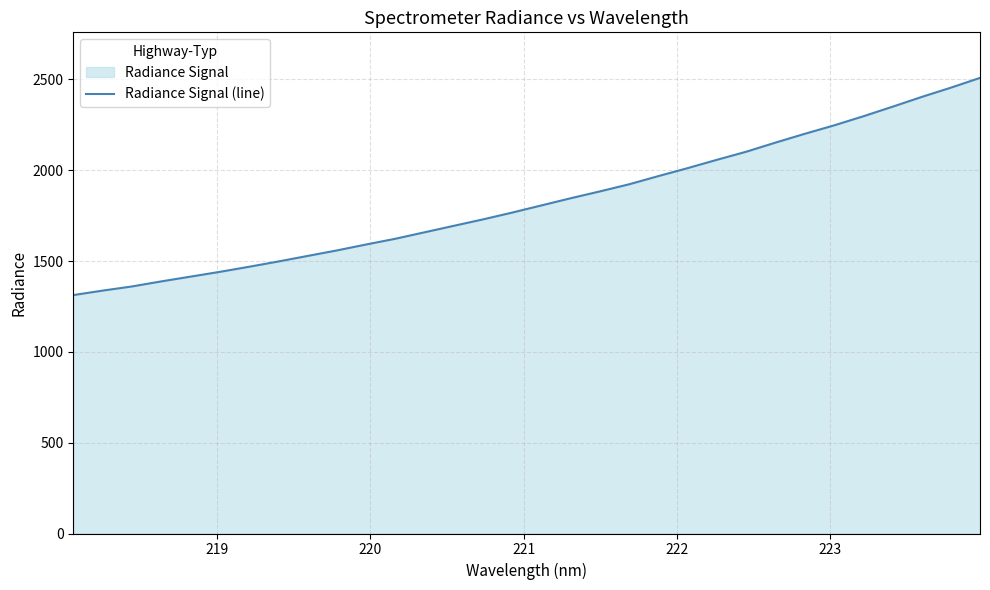

Reading left to right, what are all the values shown in this chart?

1312.4	1337.0	1359.8	1387.6	1413.8	1440.2	1468.1	1497.2	1527.8	1558.1	1590.8	1622.4	1658.0	1693.7	1729.2	1766.7	1806.2	1845.6	1883.3	1922.5	1967.6	2011.4	2057.2	2101.5	2151.7	2200.1	2246.3	2296.3	2349.0	2402.9	2454.0	2507.9